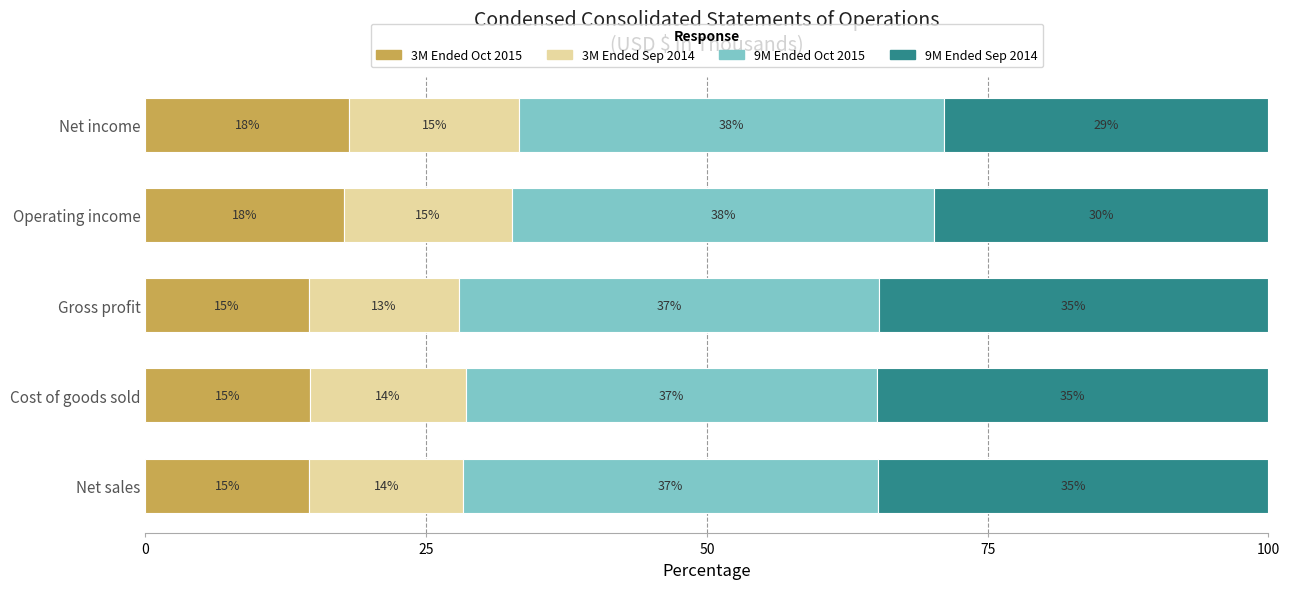

The 3M Ended Oct 2015 series shows 14.6 at Cost of goods sold. True or false?

True